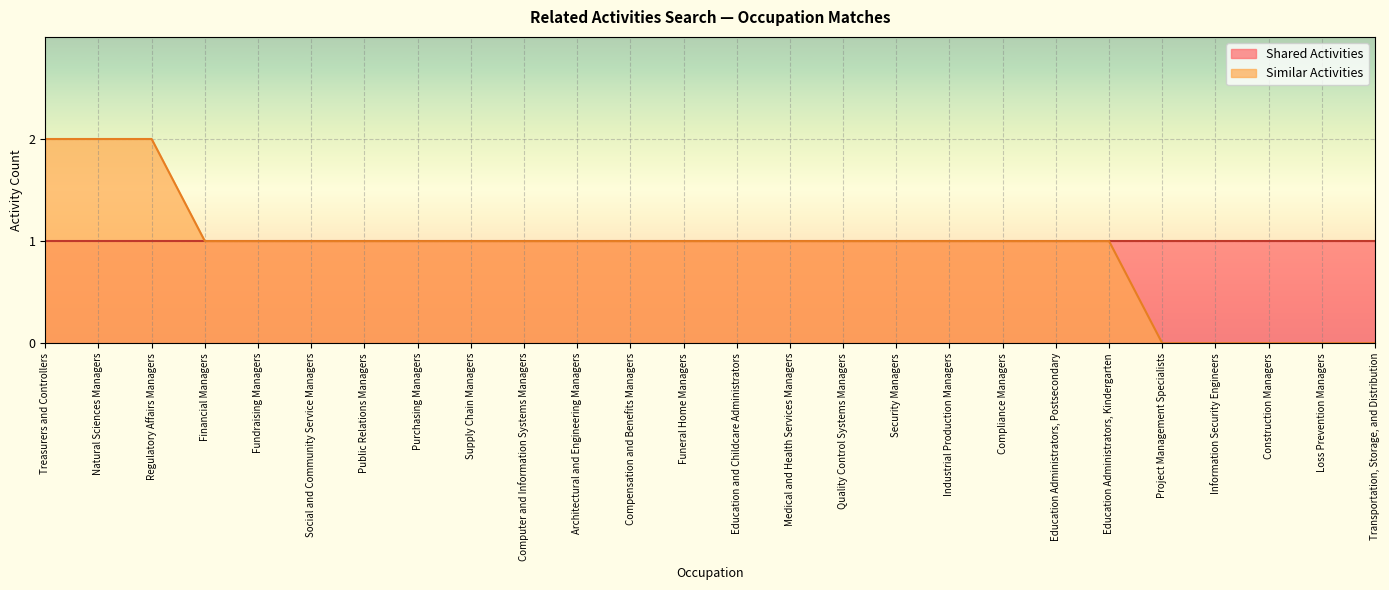

List the labels in order of value, largest first.

Treasurers and Controllers, Natural Sciences Managers, Regulatory Affairs Managers, Financial Managers, Fundraising Managers, Social and Community Service Managers, Public Relations Managers, Purchasing Managers, Supply Chain Managers, Computer and Information Systems Managers, Architectural and Engineering Managers, Compensation and Benefits Managers, Funeral Home Managers, Education and Childcare Administrators, Medical and Health Services Managers, Quality Control Systems Managers, Security Managers, Industrial Production Managers, Compliance Managers, Education Administrators, Postsecondary, Education Administrators, Kindergarten, Project Management Specialists, Information Security Engineers, Construction Managers, Loss Prevention Managers, Transportation, Storage, and Distribution